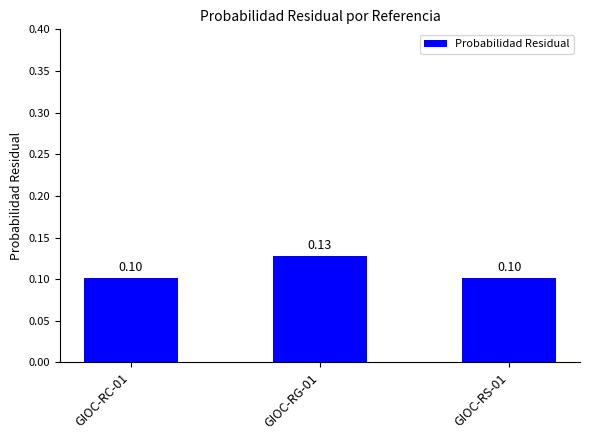

How many values are between 0 and 1?

3